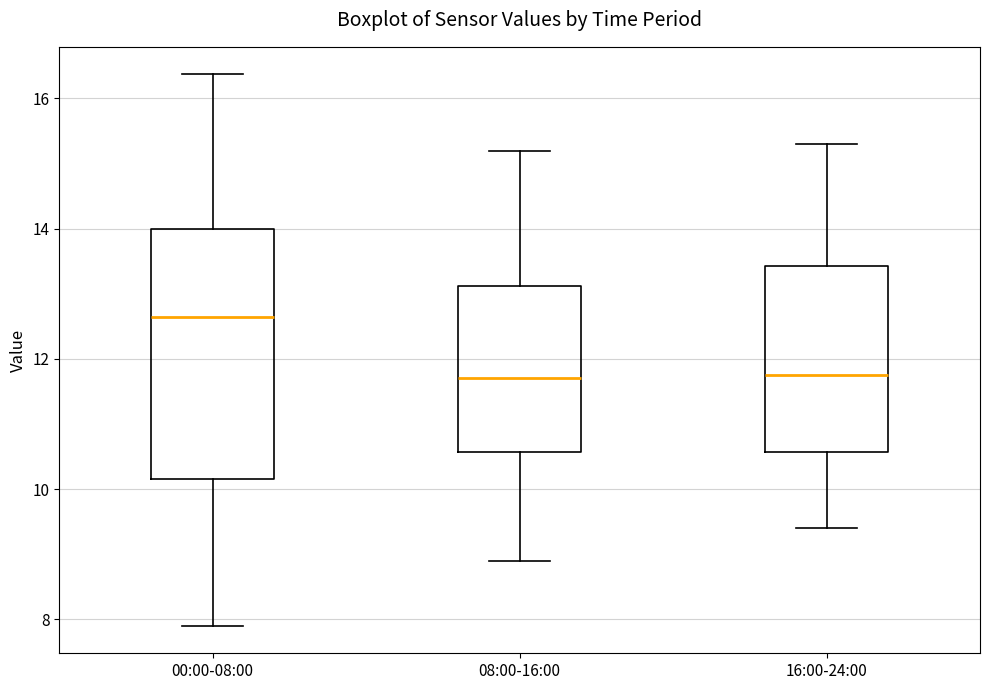

Where does the lower whisker of the box for 16:00-24:00 end on the y-axis? The values are not printed on the chart, so give them approximately, as read against the axis.

9.4